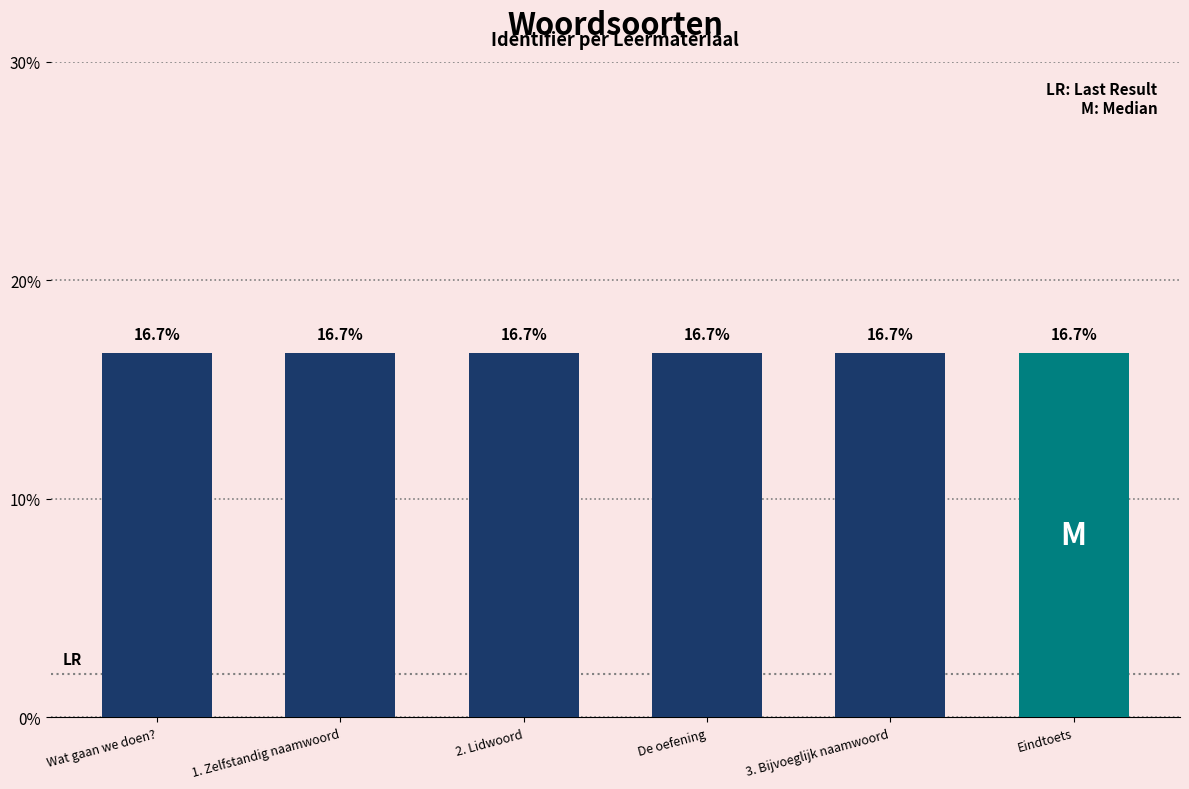

What is the ratio of the value at De oefening to the value at Eindtoets?

1.0